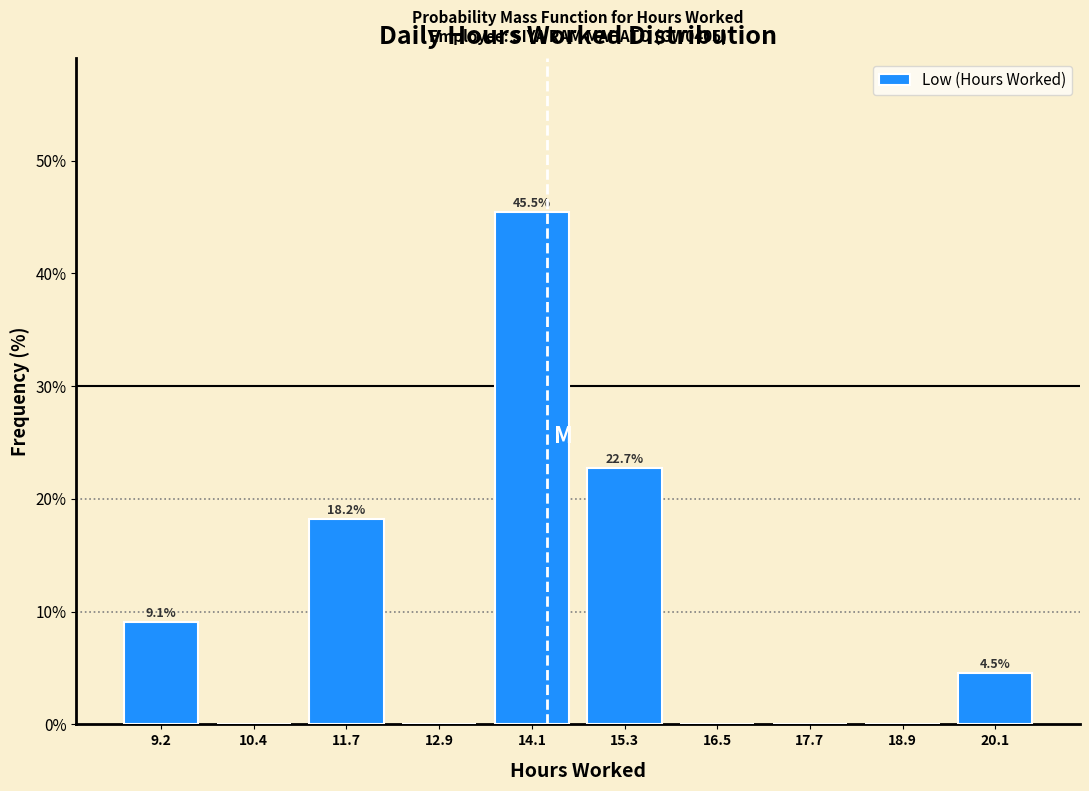

Over which range of the x-axis is the bar tallest?

13.4 to 14.6